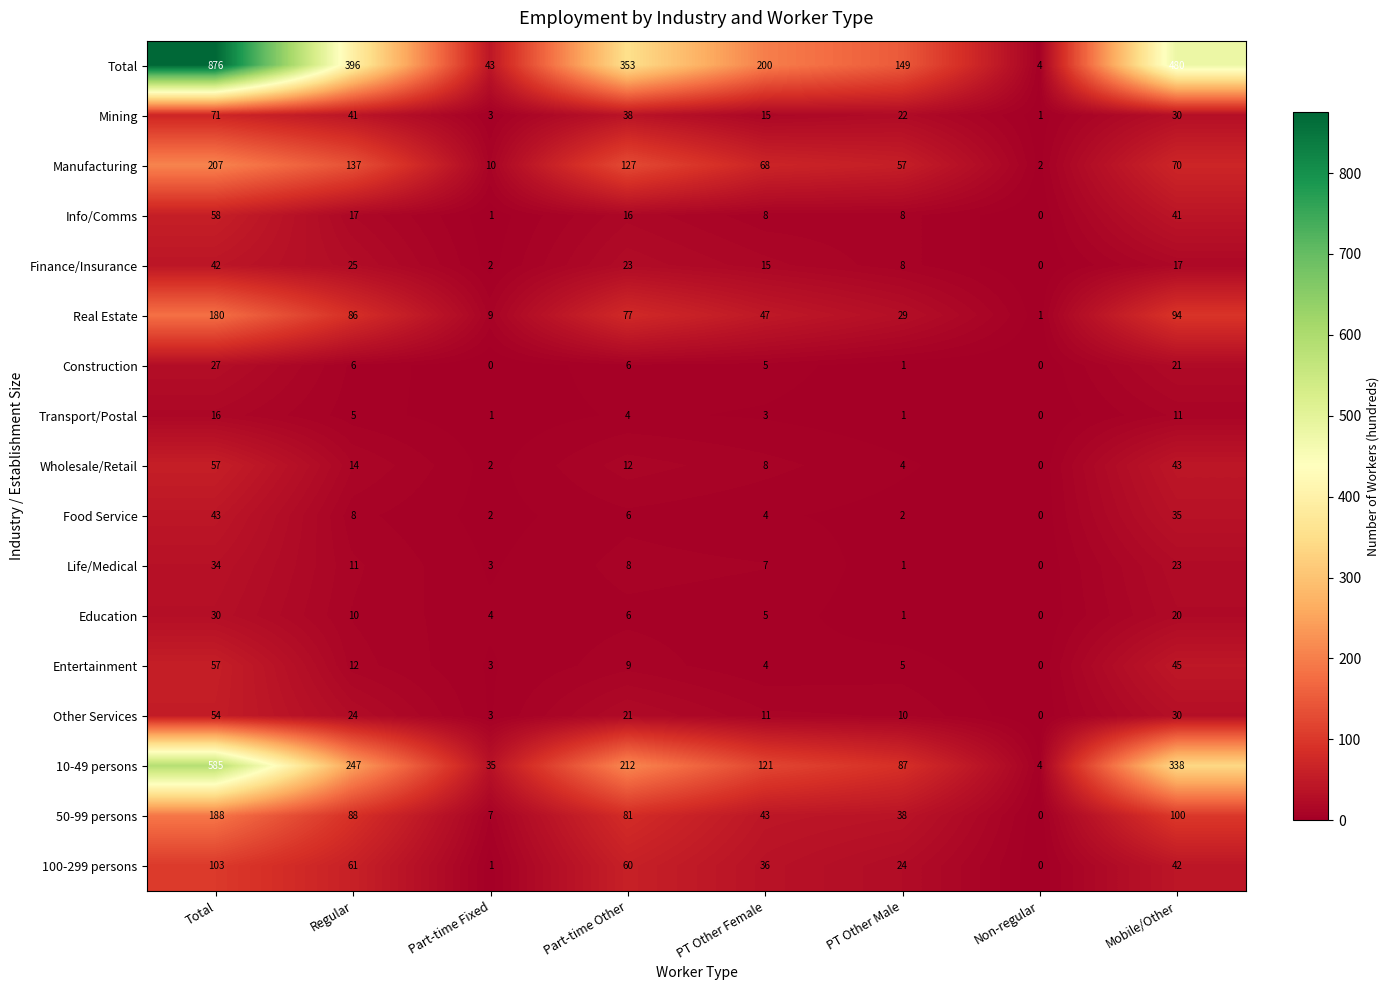

List the labels in order of Entertainment value, smallest first.

Non-regular, Part-time Fixed, PT Other Female, PT Other Male, Part-time Other, Regular, Mobile/Other, Total